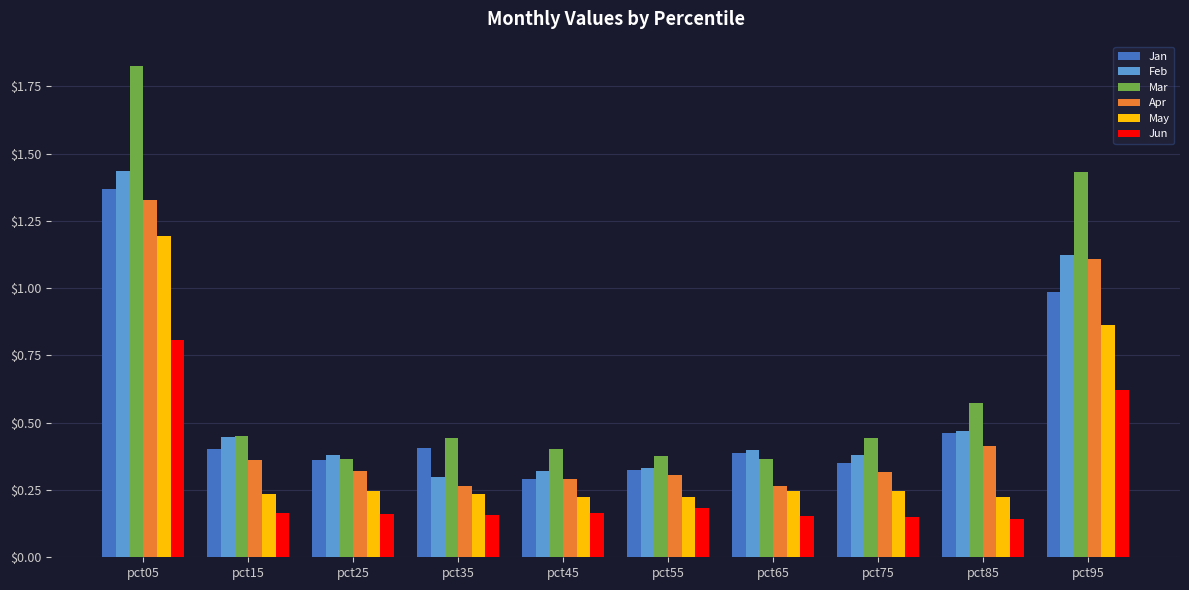

Is it true that Jun equals 0.3 at pct55?

False